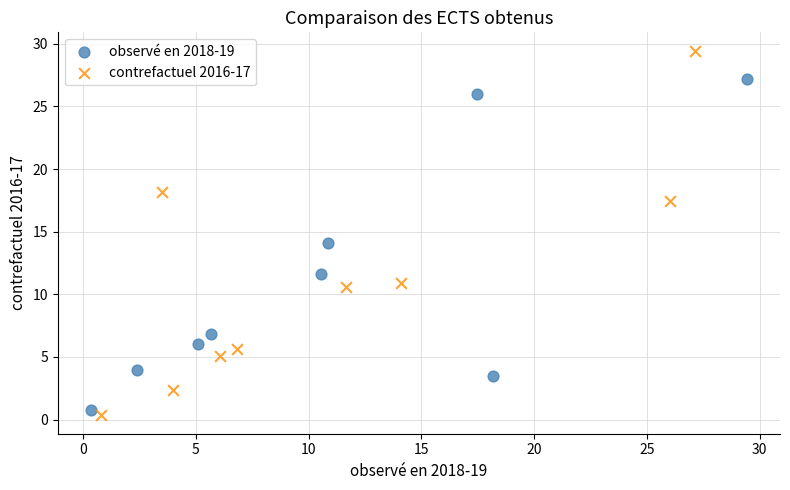

Which series has the widest spread of Y values?

contrefactuel 2016-17